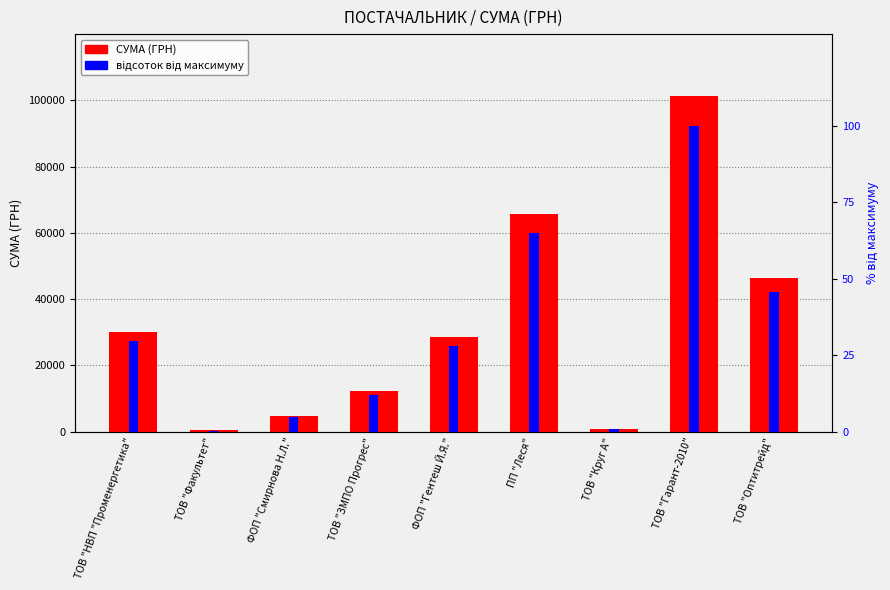

What is the approximate value of СУМА (ГРН) at ТОВ "ЗМПО Прогрес"?

12147.0